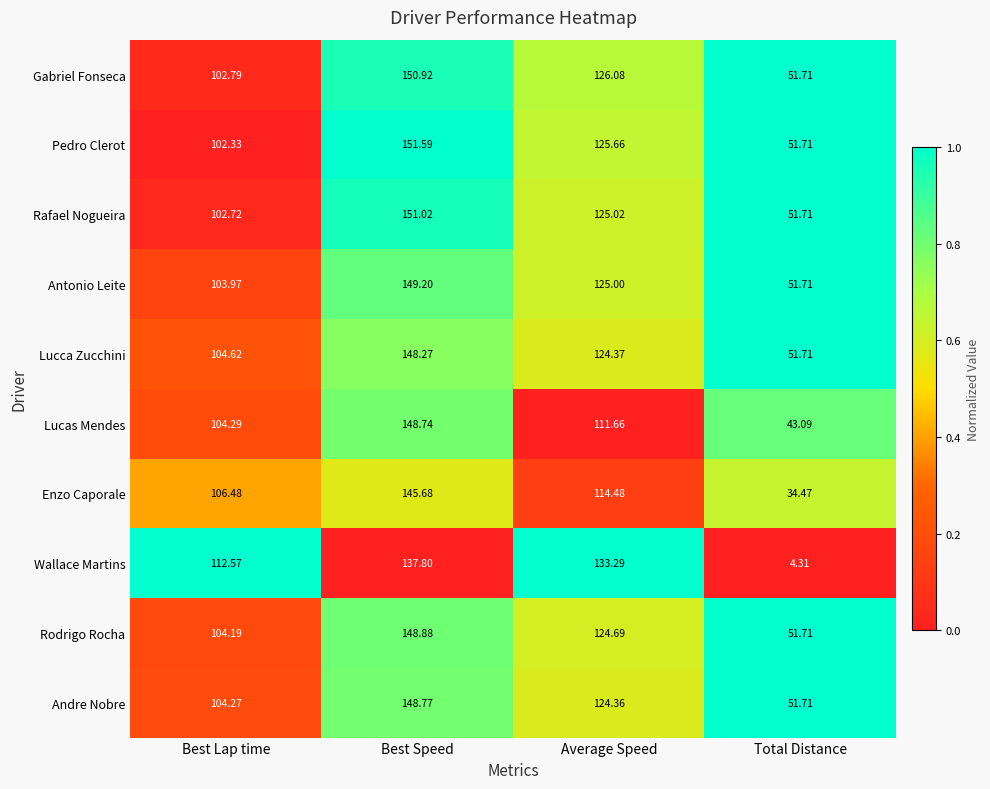

How many distinct data groups are displayed?

10